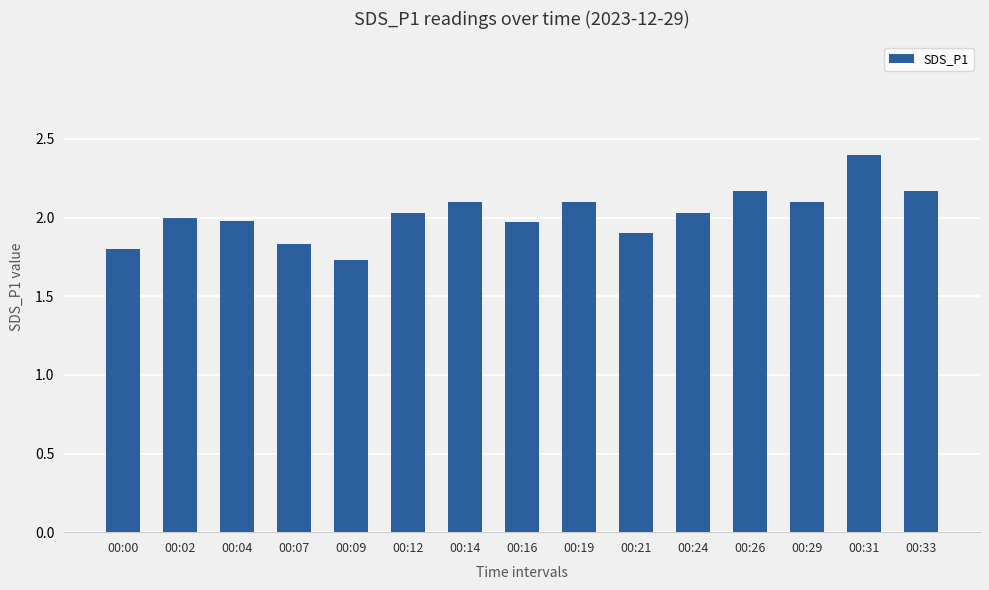

What is the difference between the values at 00:19 and 00:21?

0.2